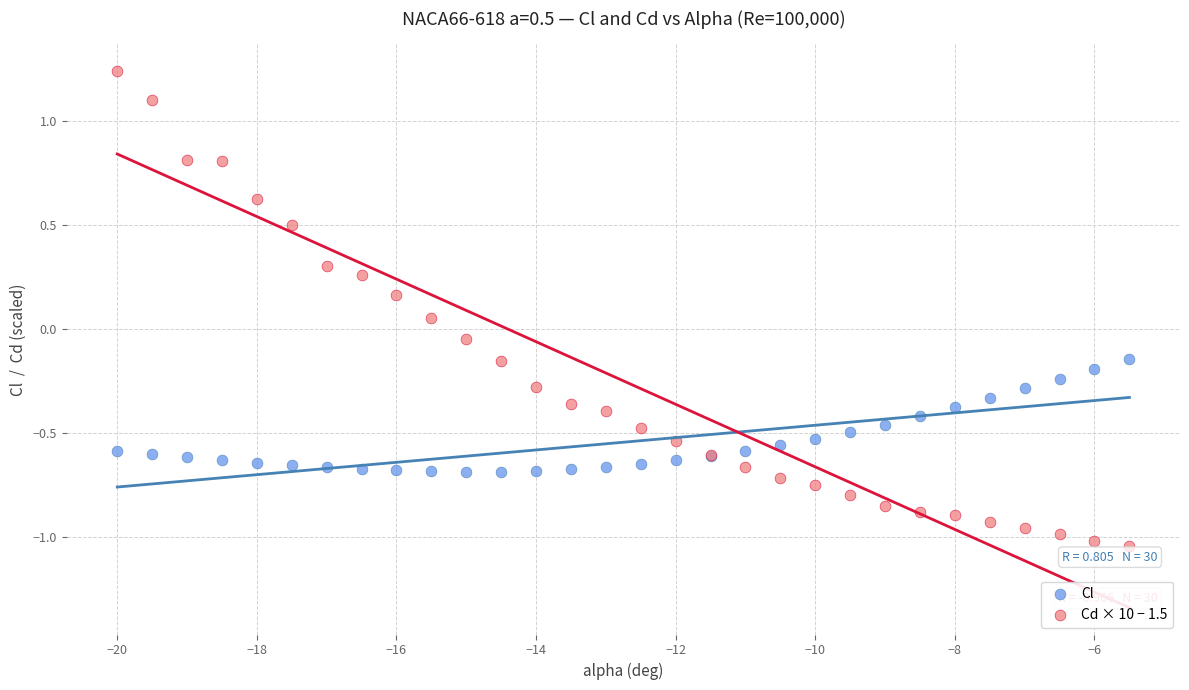

Which series contains the highest Y value?

Cd × 10 − 1.5